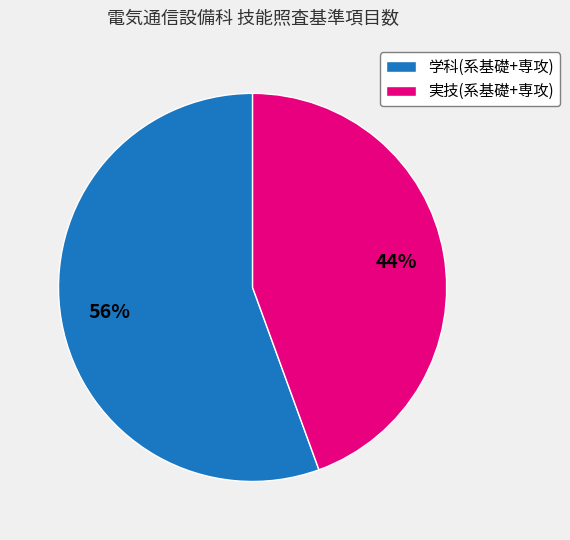

To the nearest percent, what is the average slice percentage?

50%